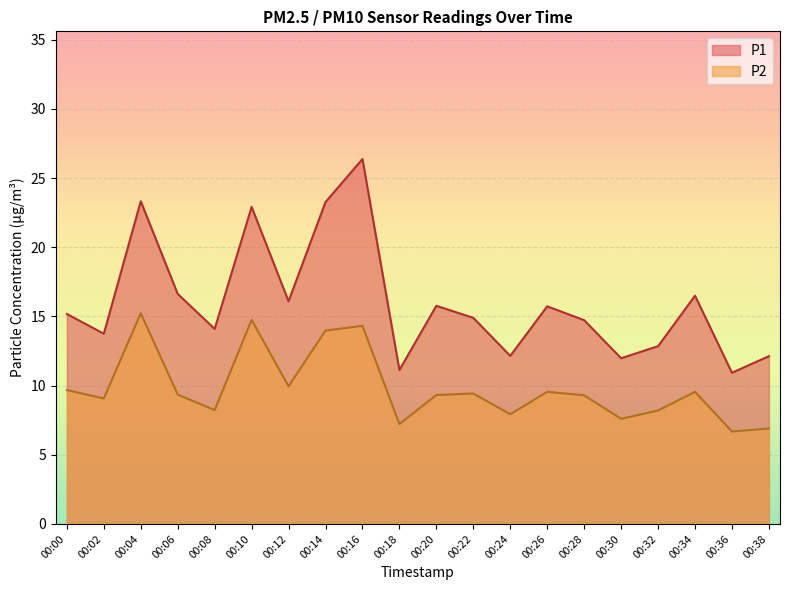

How many data points in P1 are less than 15?

10